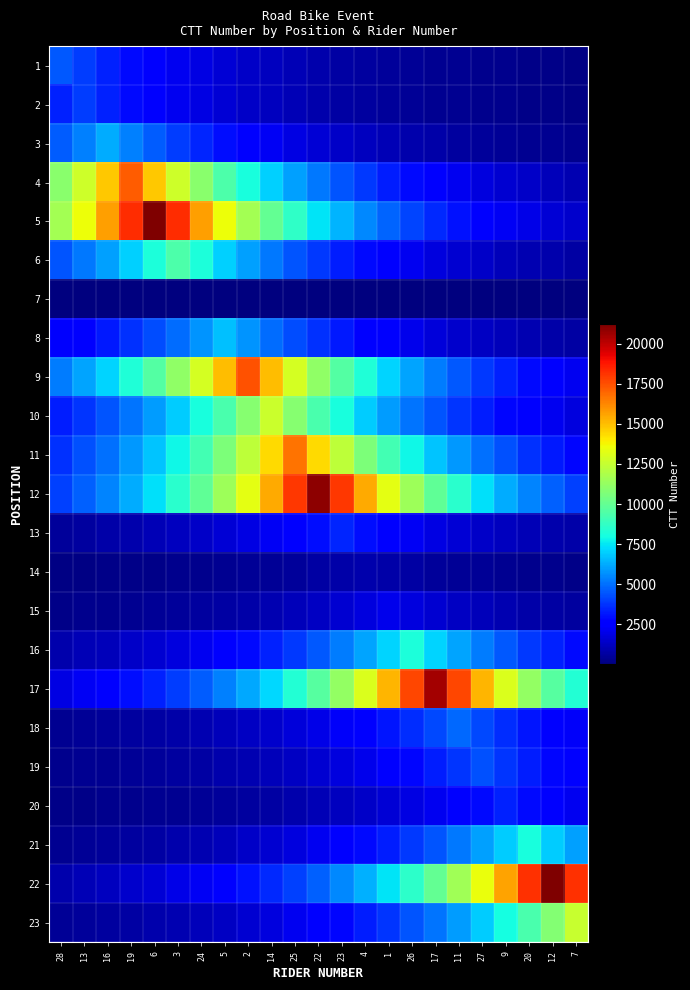

At which category is the sum across all series the highest?

25